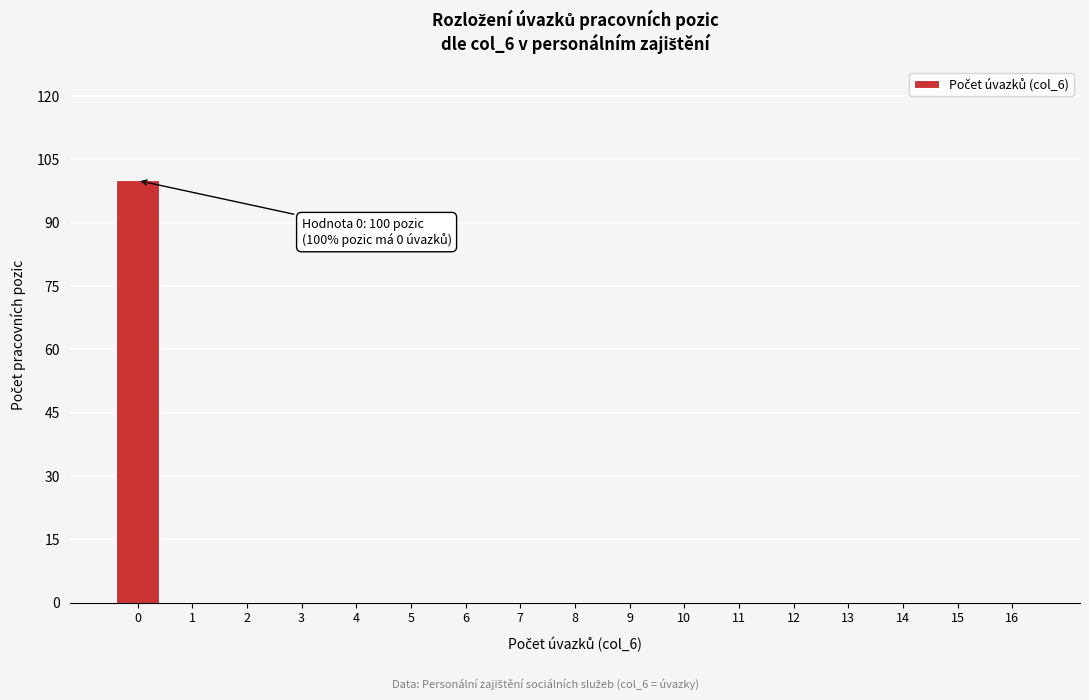

Reading left to right, list all the values displayed in this chart.

0=100	1=0	2=0	3=0	4=0	5=0	6=0	7=0	8=0	9=0	10=0	11=0	12=0	13=0	14=0	15=0	16=0